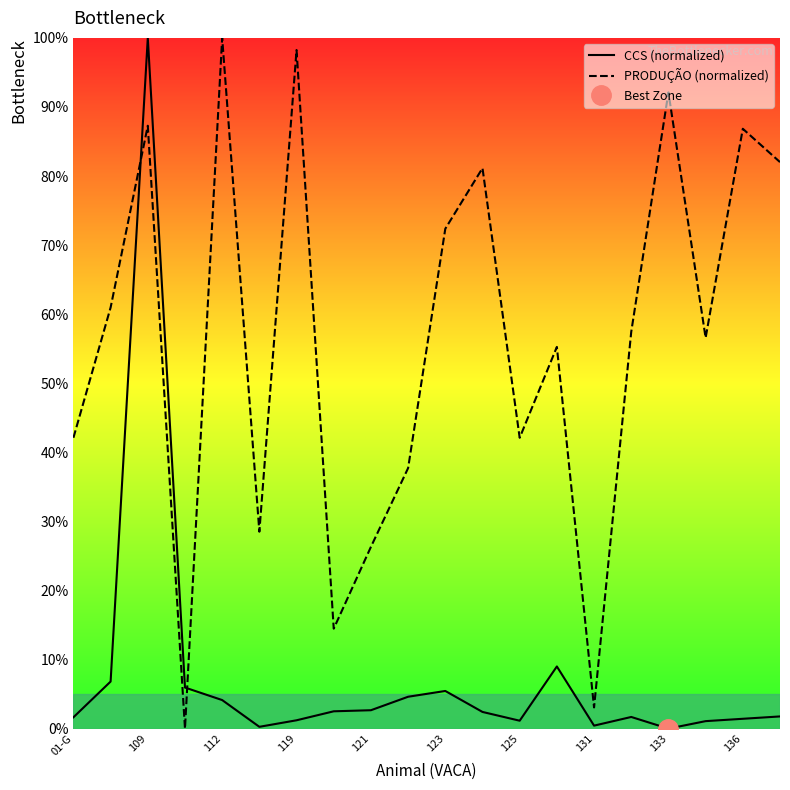

How many times do CCS (normalized) and PRODUÇÃO (normalized) cross each other?

2